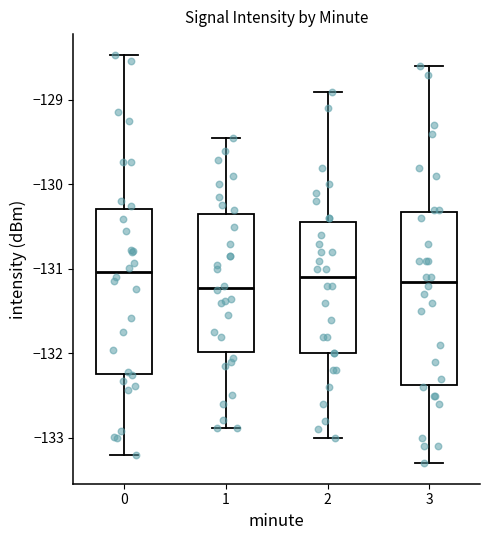

Where is the upper edge of the box at x = 2 on the y-axis? The values are not printed on the chart, so give them approximately, as read against the axis.

-130.4